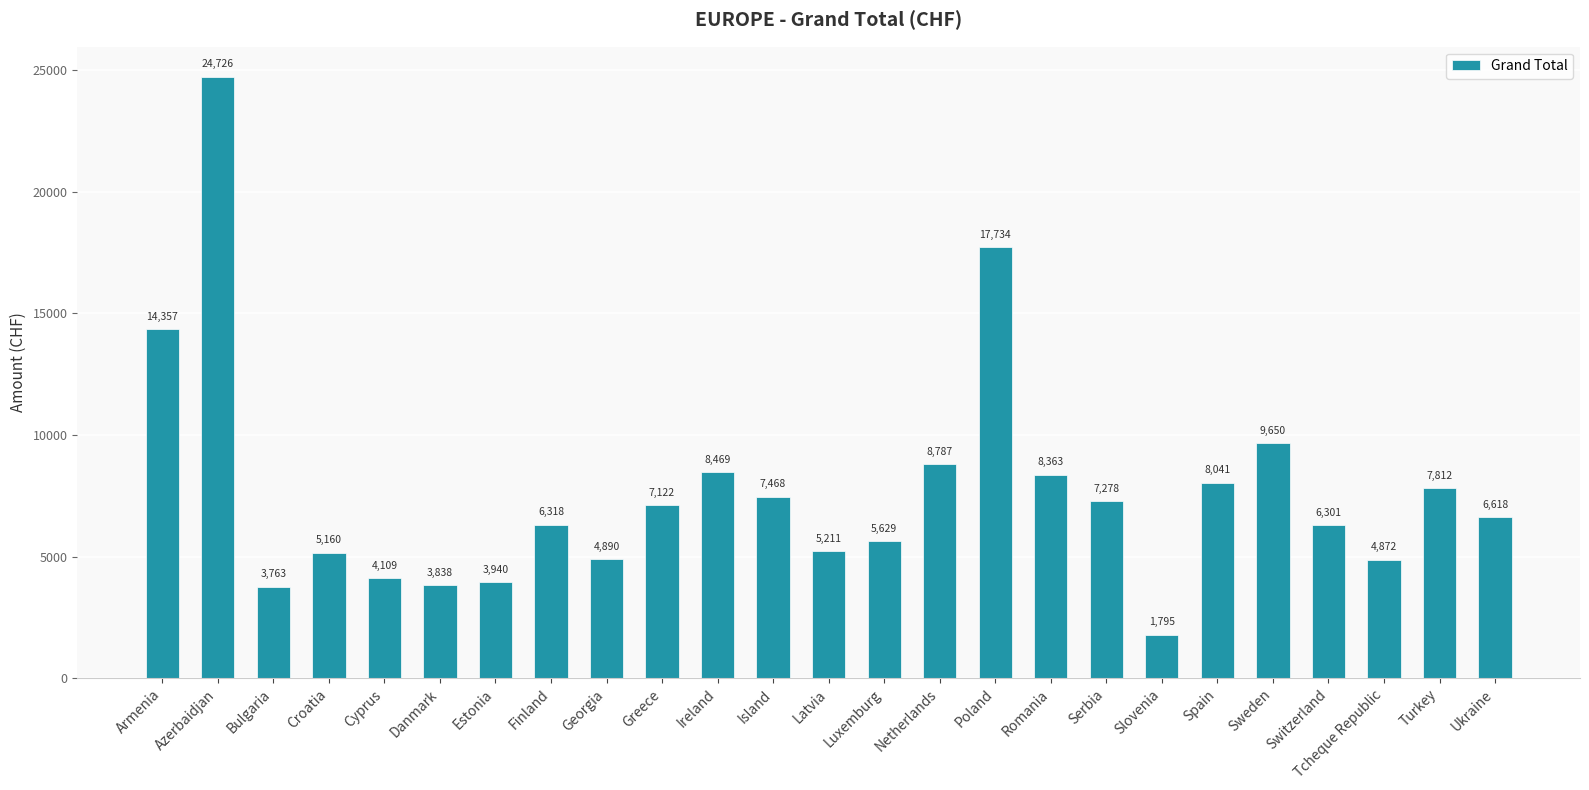

What is the change in value from Bulgaria to Danmark?

+74.8